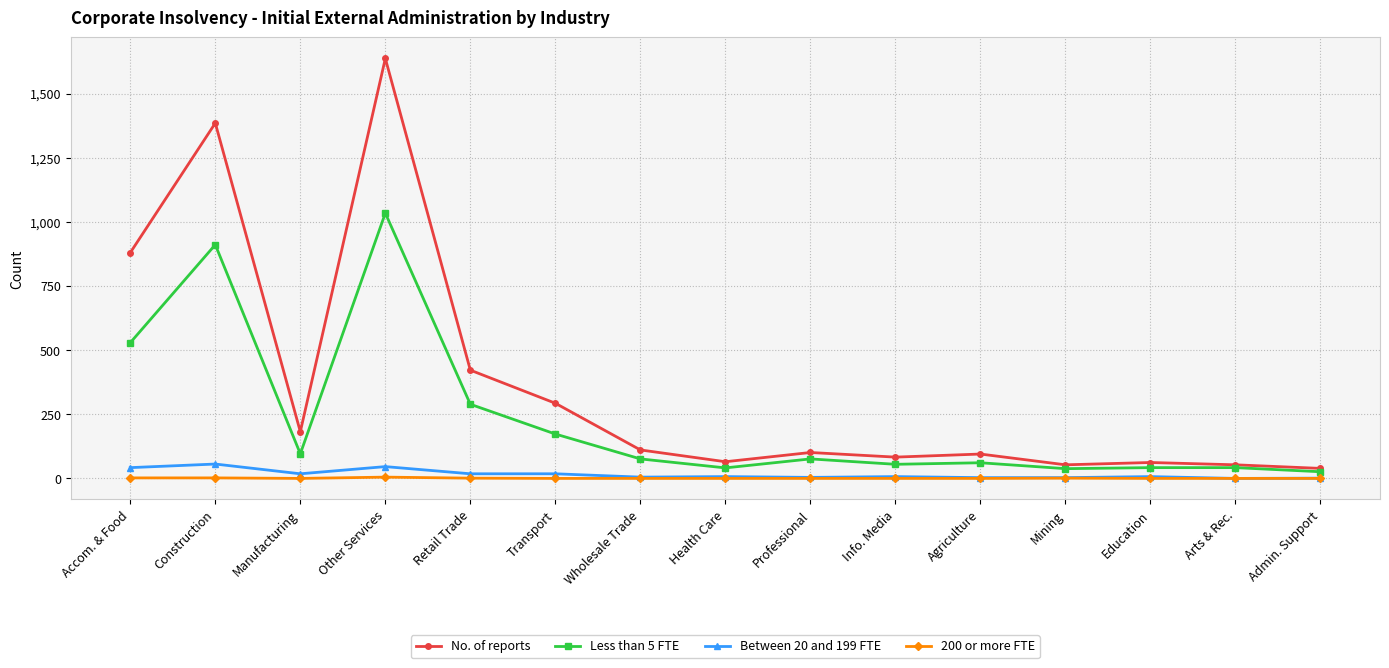

What is the average value of the Between 20 and 199 FTE series?

16